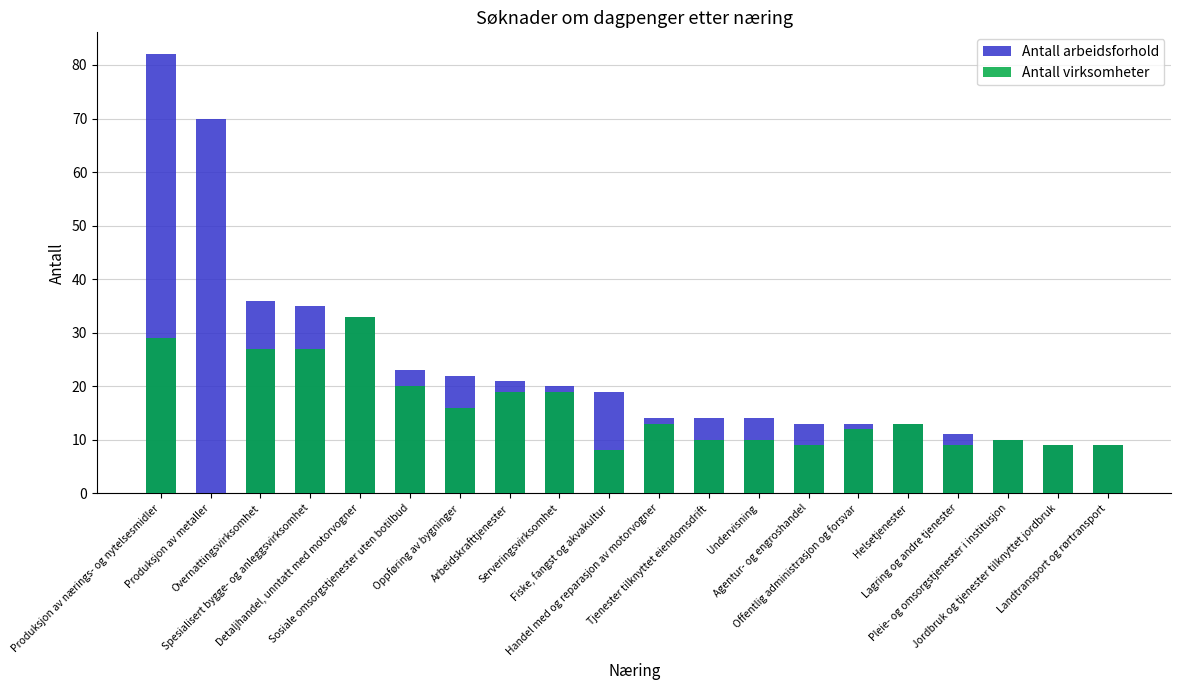

Read the Antall arbeidsforhold value at Fiske, fangst og akvakultur, to the nearest 10.

20